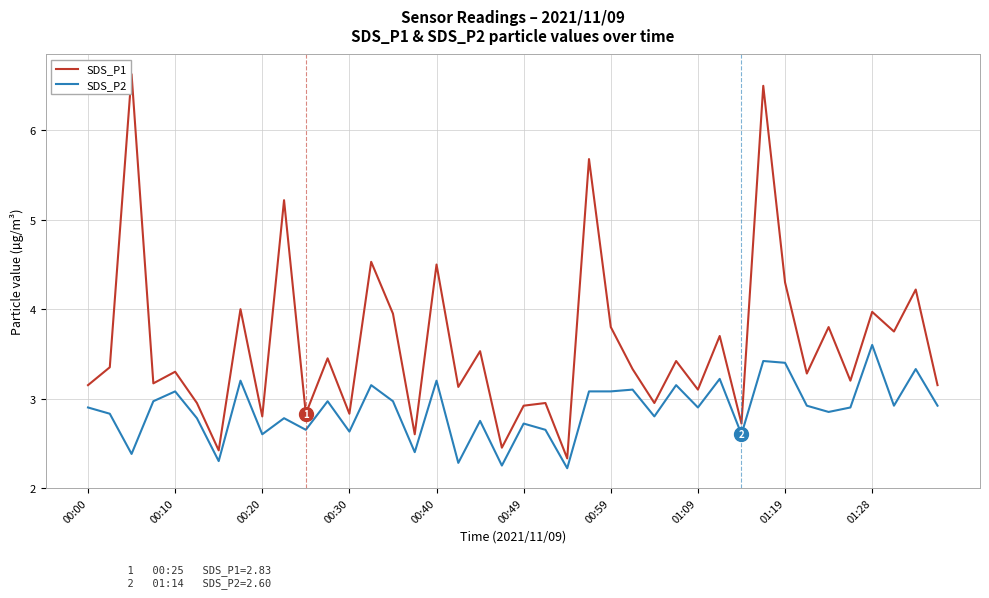

Which series has the widest spread of values?

SDS_P1